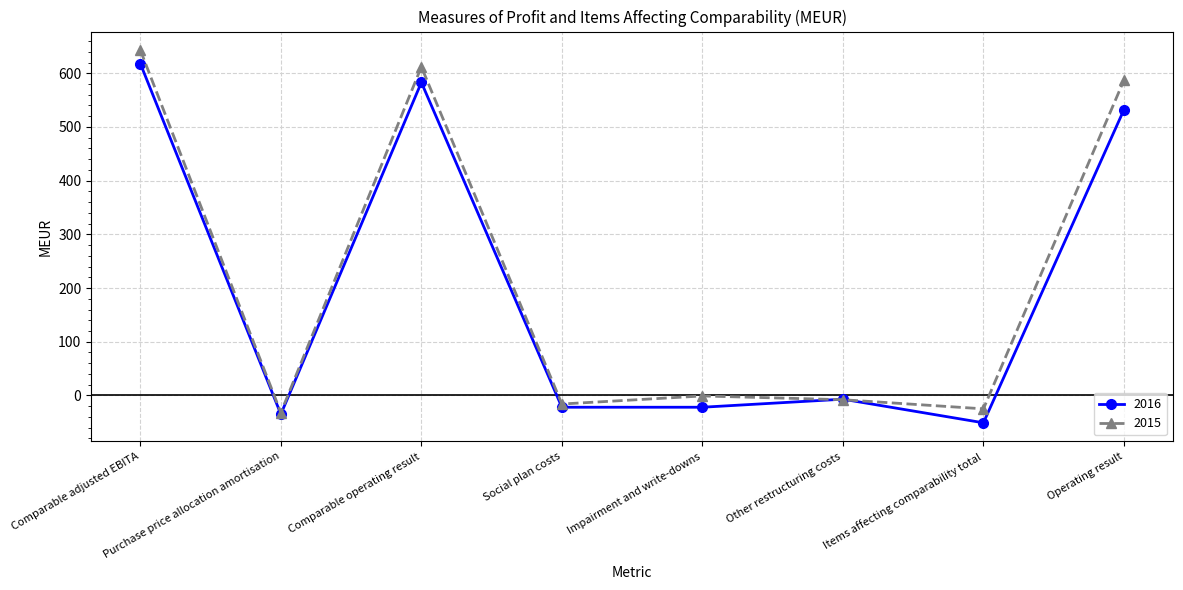

Is this an area chart (filled region under the line)?

No